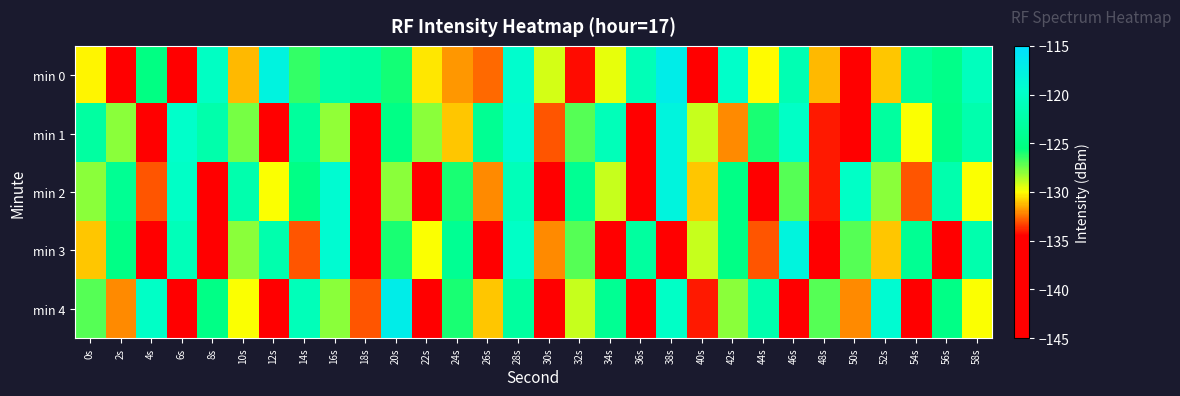

At which category is the sum across all series the highest?

28s